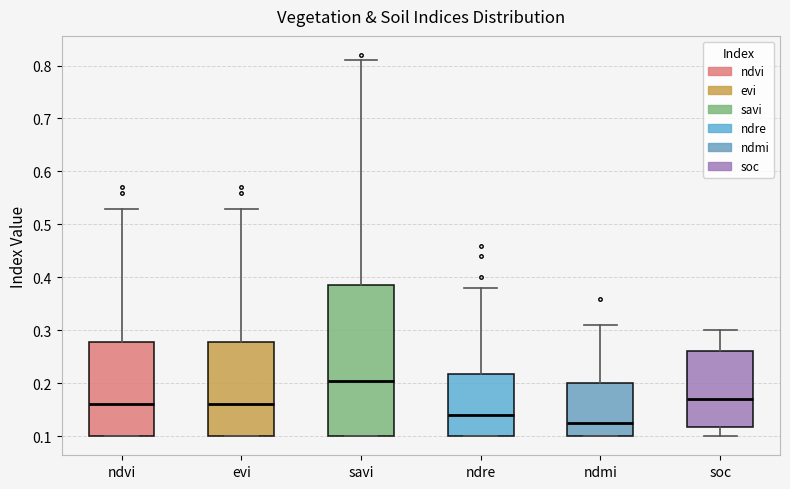

Where does the median line of the box for ndmi sit on the y-axis? The values are not printed on the chart, so give them approximately, as read against the axis.

0.13